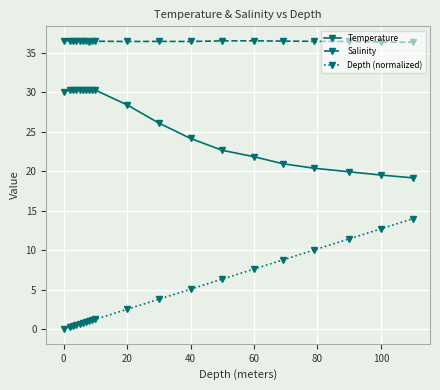

Does the chart display data point markers on the line(s)?

Yes